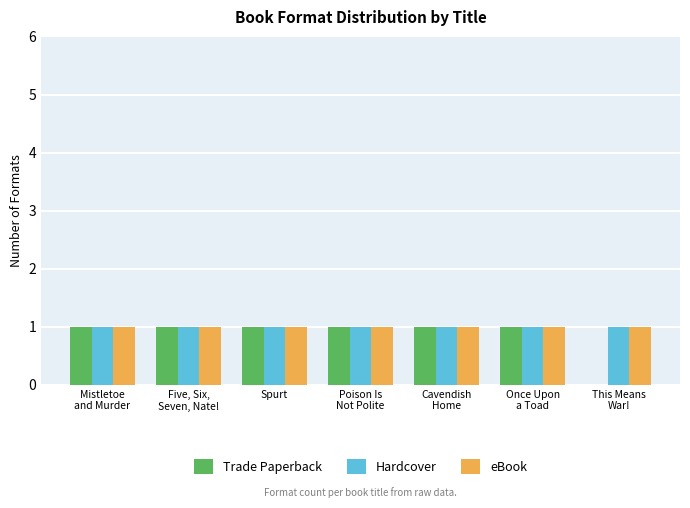

What is the highest value of the Hardcover series?

1